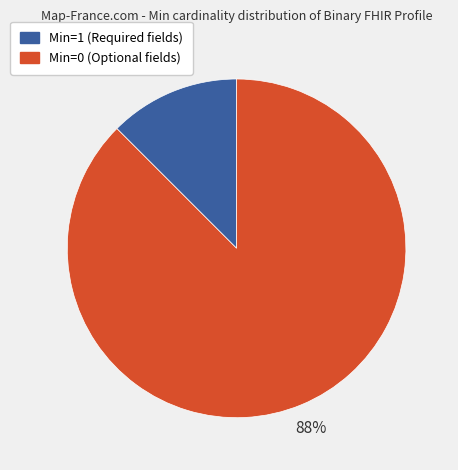

Is there any slice that represents more than half of the pie?

Yes